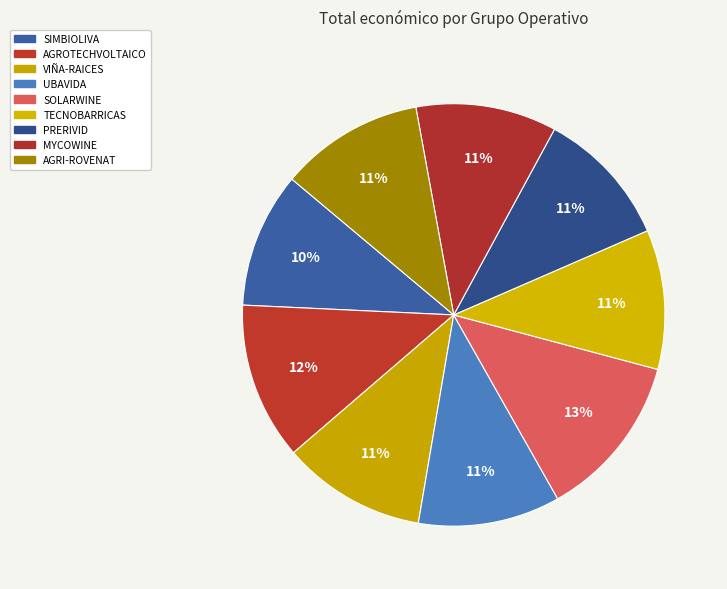

What portion of the pie excludes AGRI-ROVENAT?

89.0%